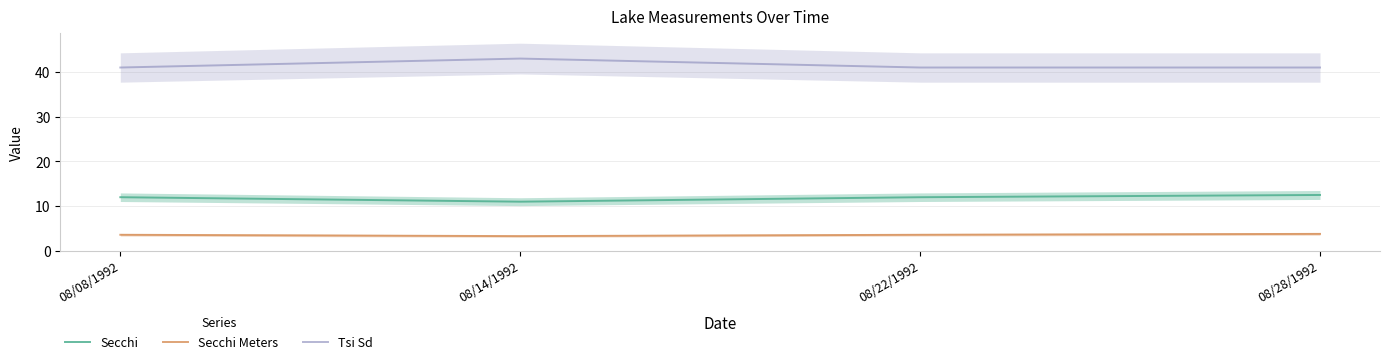

True or false: Secchi and Secchi Meters intersect in this chart.

False